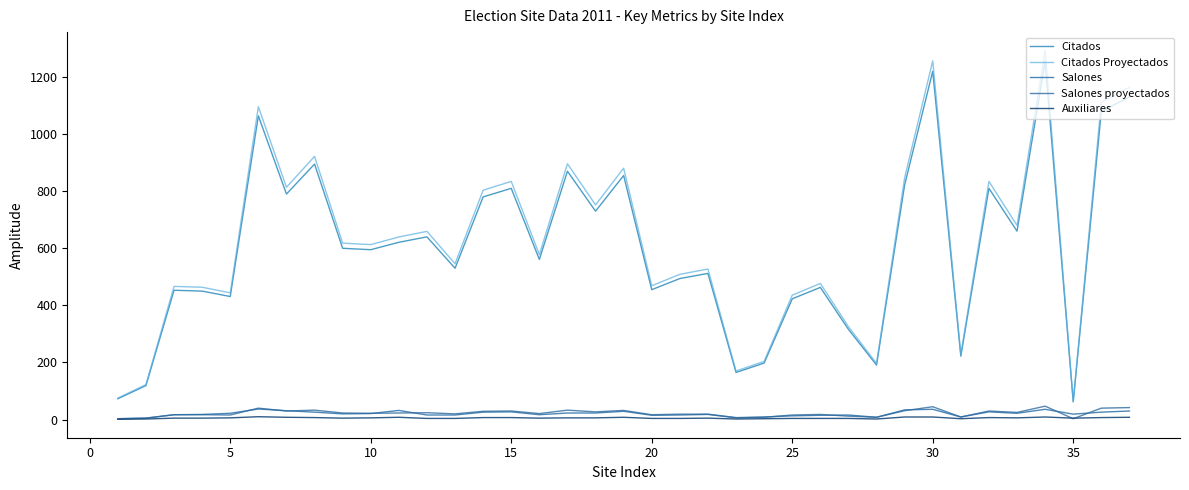

What is the highest value of the Auxiliares series?

10.0